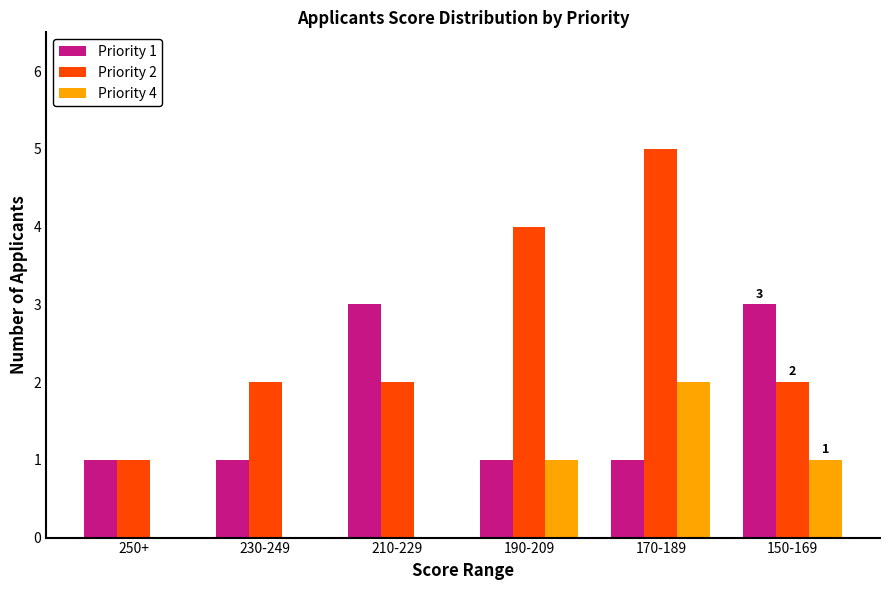

How many series are shown in this chart?

3